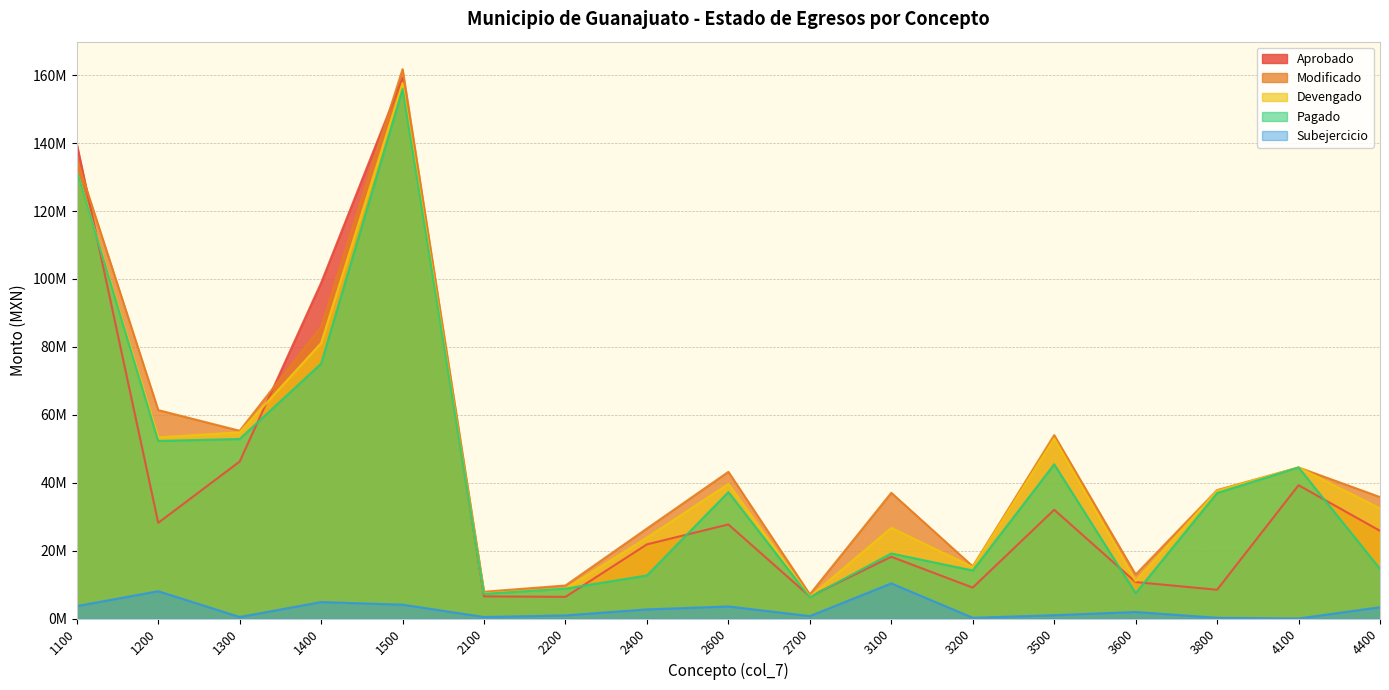

Which series has the widest spread of values?

Modificado